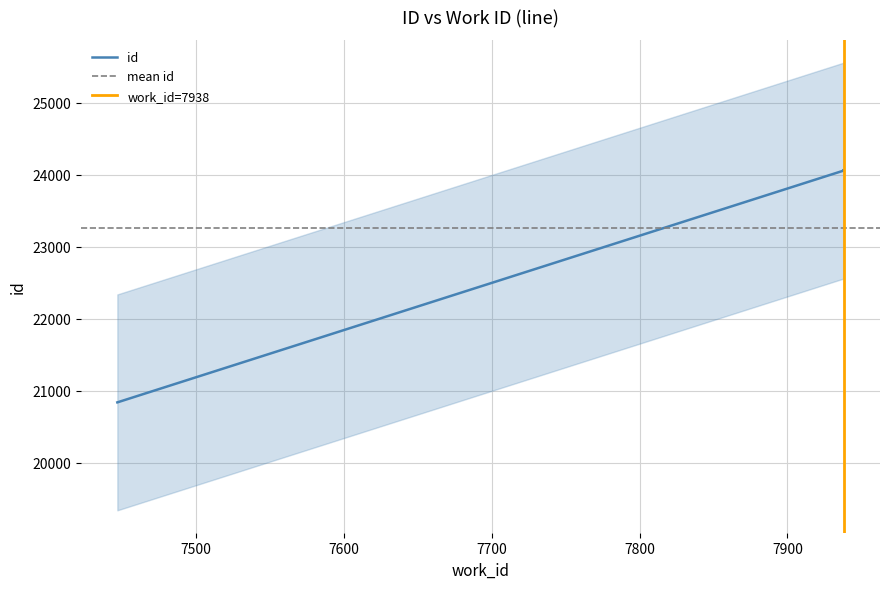

What is the maximum value shown in the chart?

24062